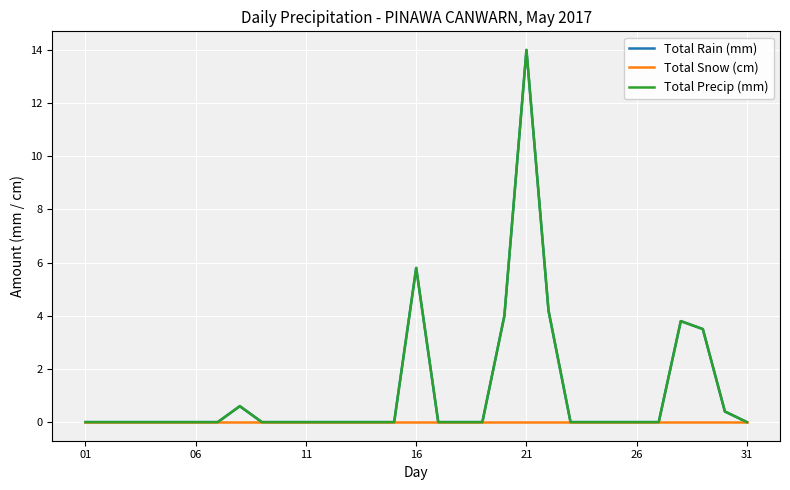

Does the chart display data point markers on the line(s)?

No